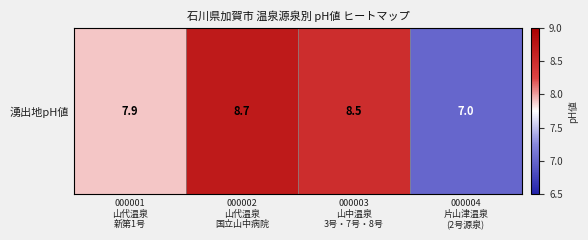

At which label does the data first exceed 8?

000002
山代温泉
国立山中病院